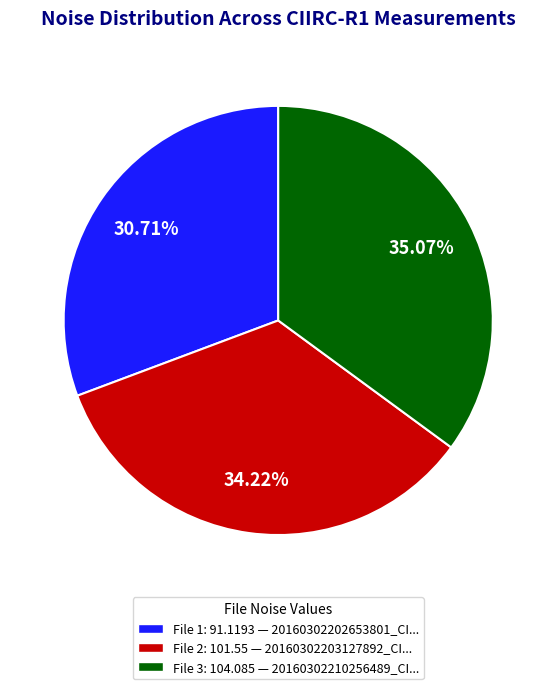

Is the sum of File 2: 101.55 — 20160302203127892_CI... and File 3: 104.085 — 20160302210256489_CI... greater than half?

Yes